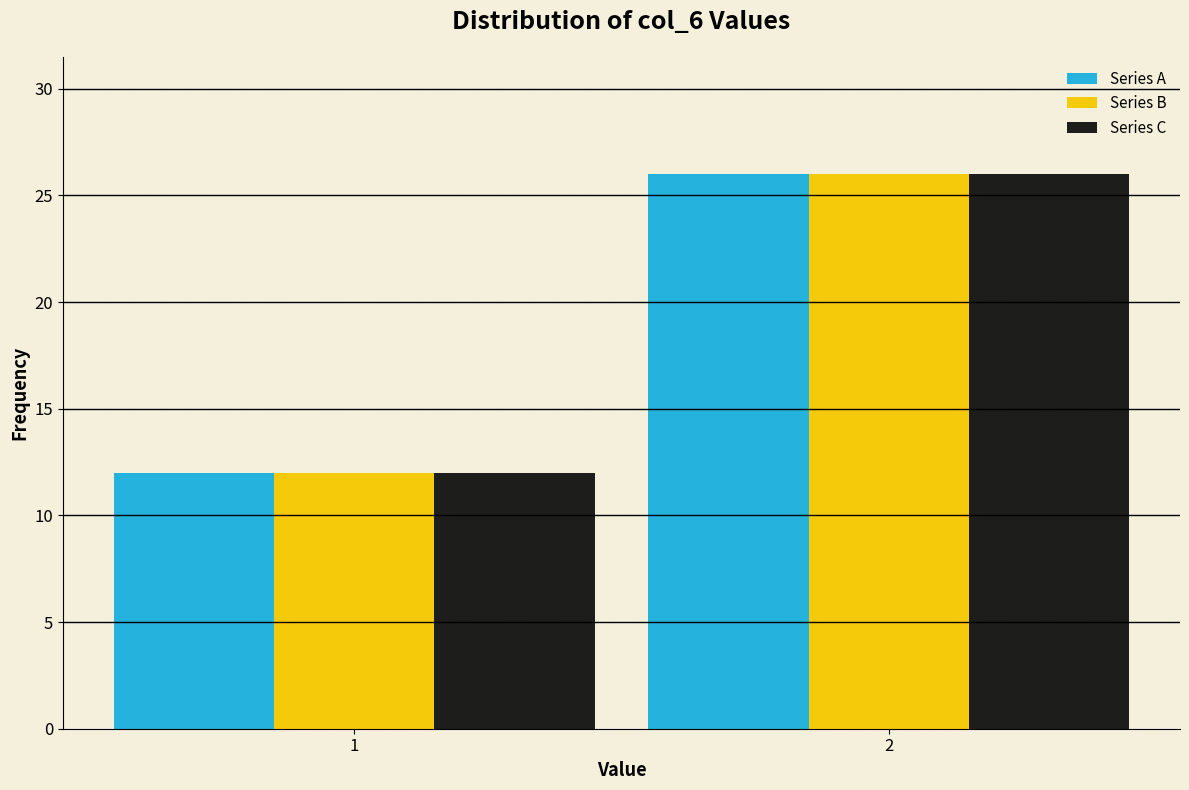

Reading left to right, transcribe all the data shown in this chart.

Series A: 12	26
Series B: 12	26
Series C: 12	26